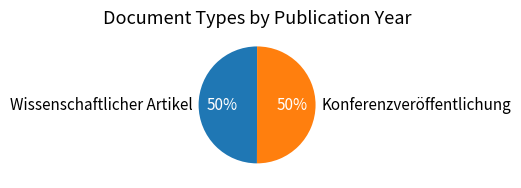

To the nearest percent, what portion does Wissenschaftlicher Artikel represent?

50%